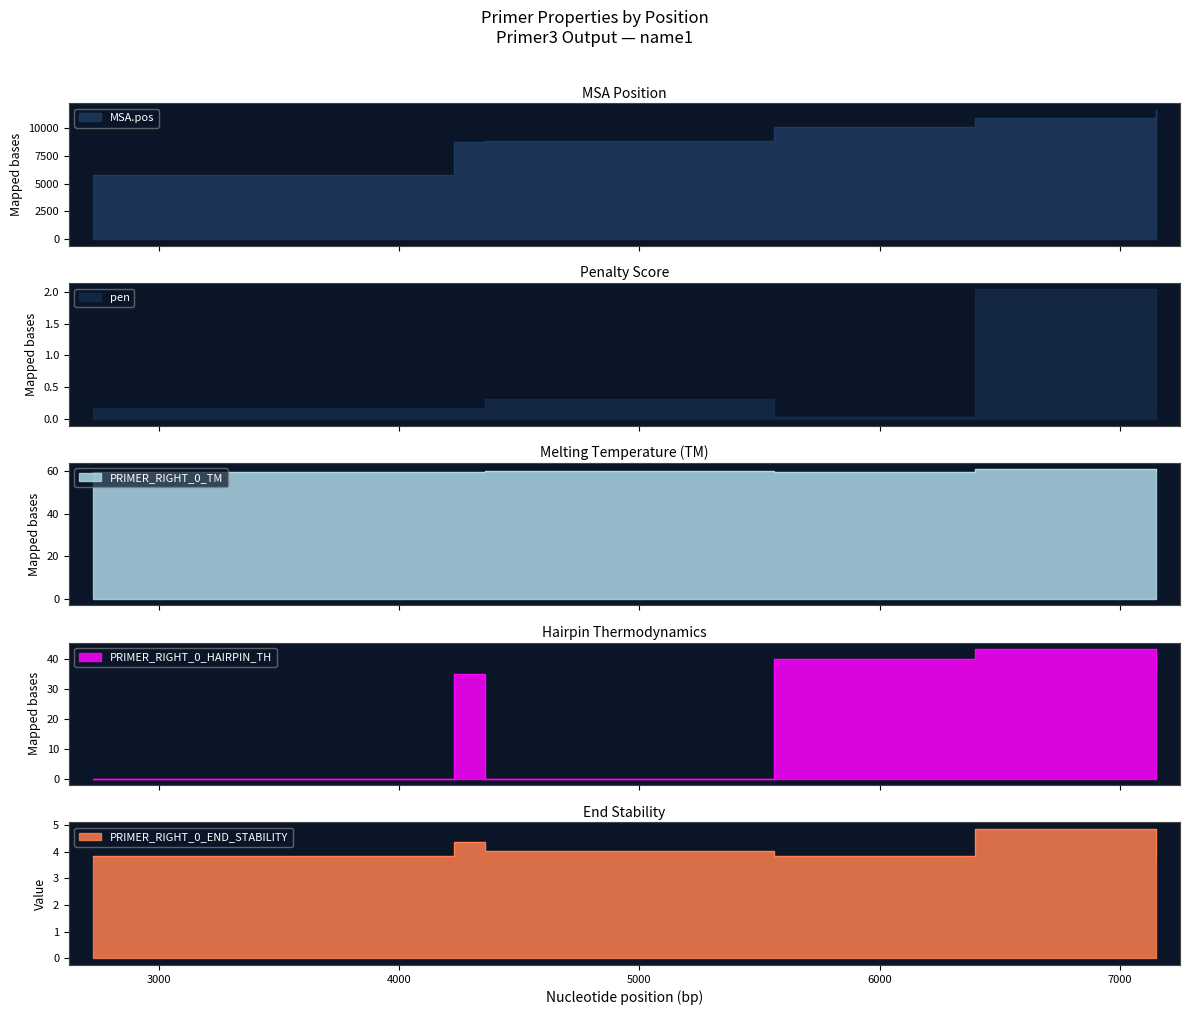

At how many categories does at least one series exceed 1458?

6